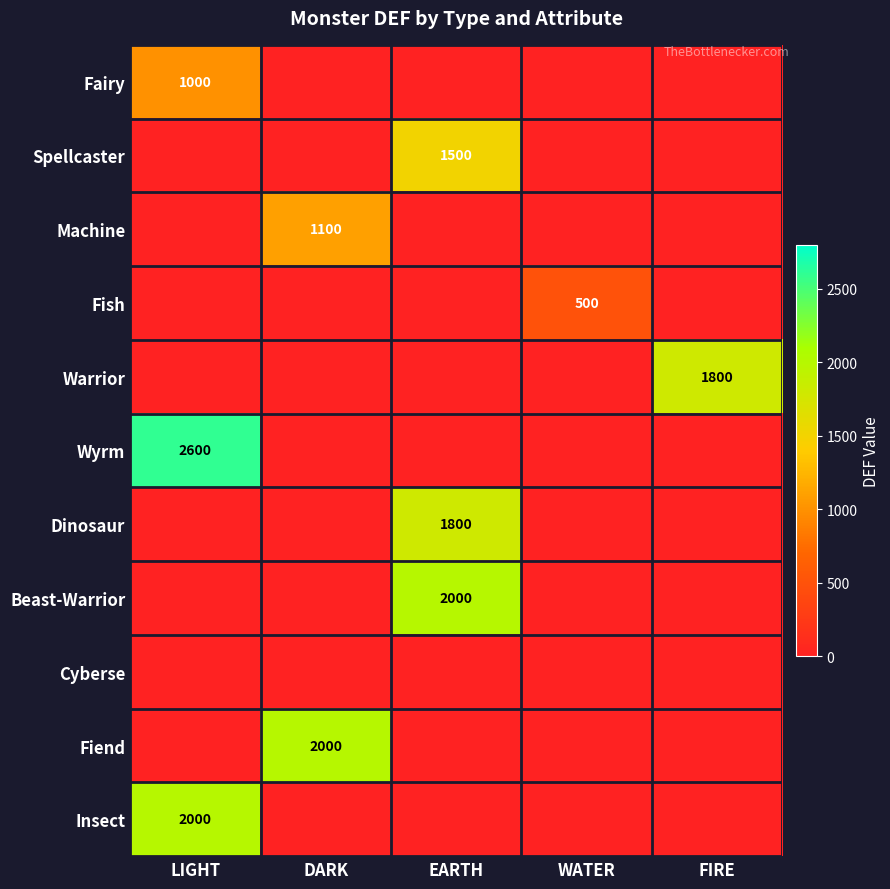

How many data points does each series have?

5